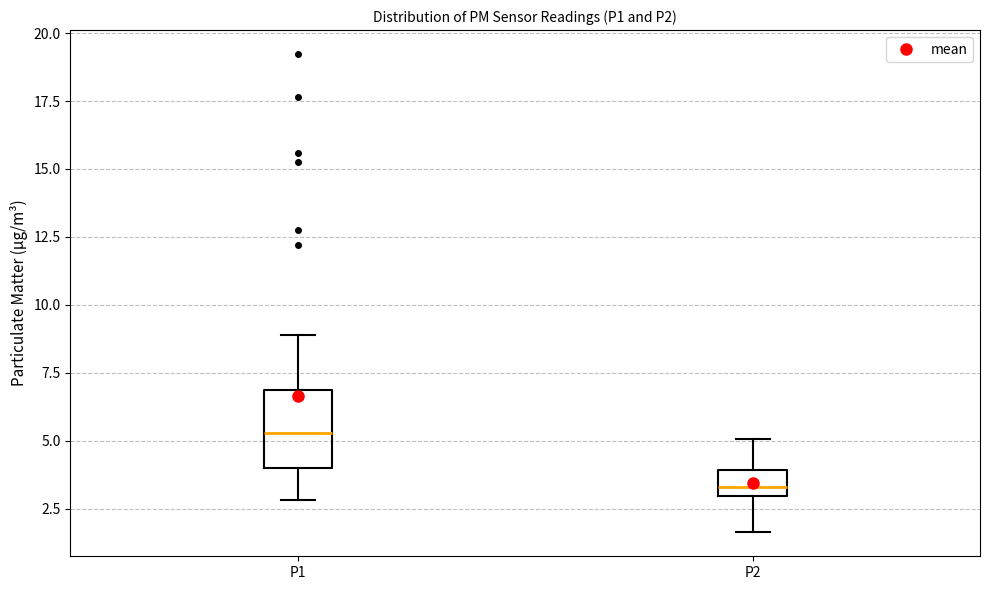

Comparing the boxes themselves (not the whiskers), which one is the tallest?

P1